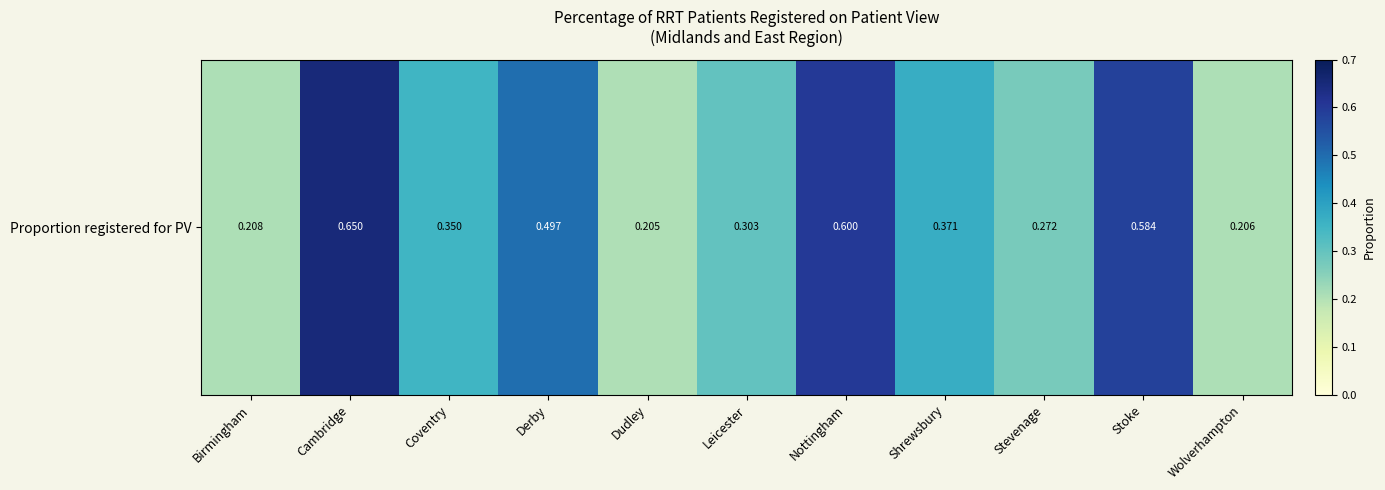

Reading left to right, list all the values displayed in this chart.

0.2	0.7	0.4	0.5	0.2	0.3	0.6	0.4	0.3	0.6	0.2